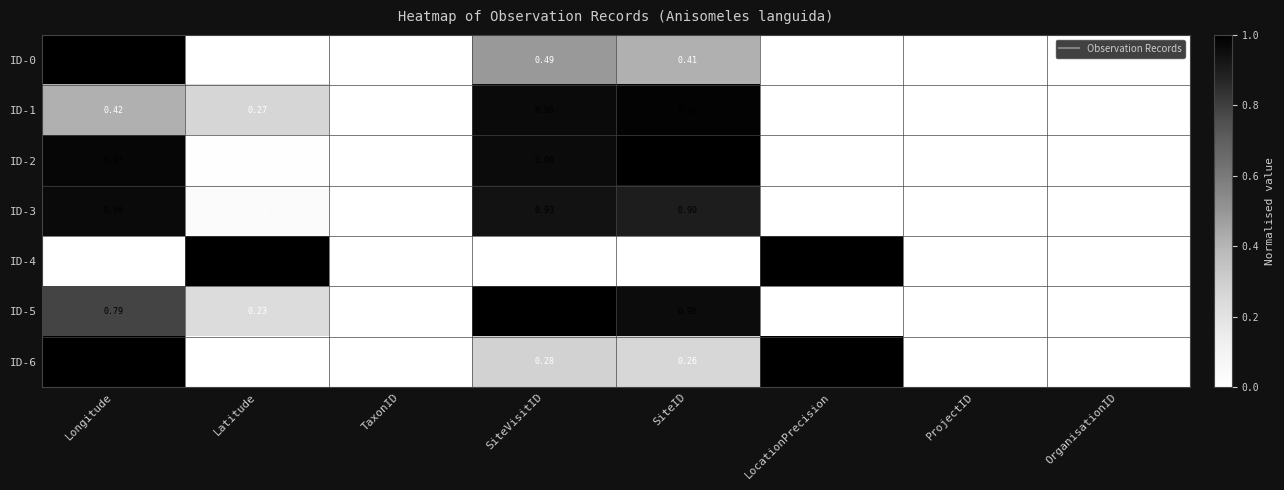

Which series has the largest total across all categories?

ID-5